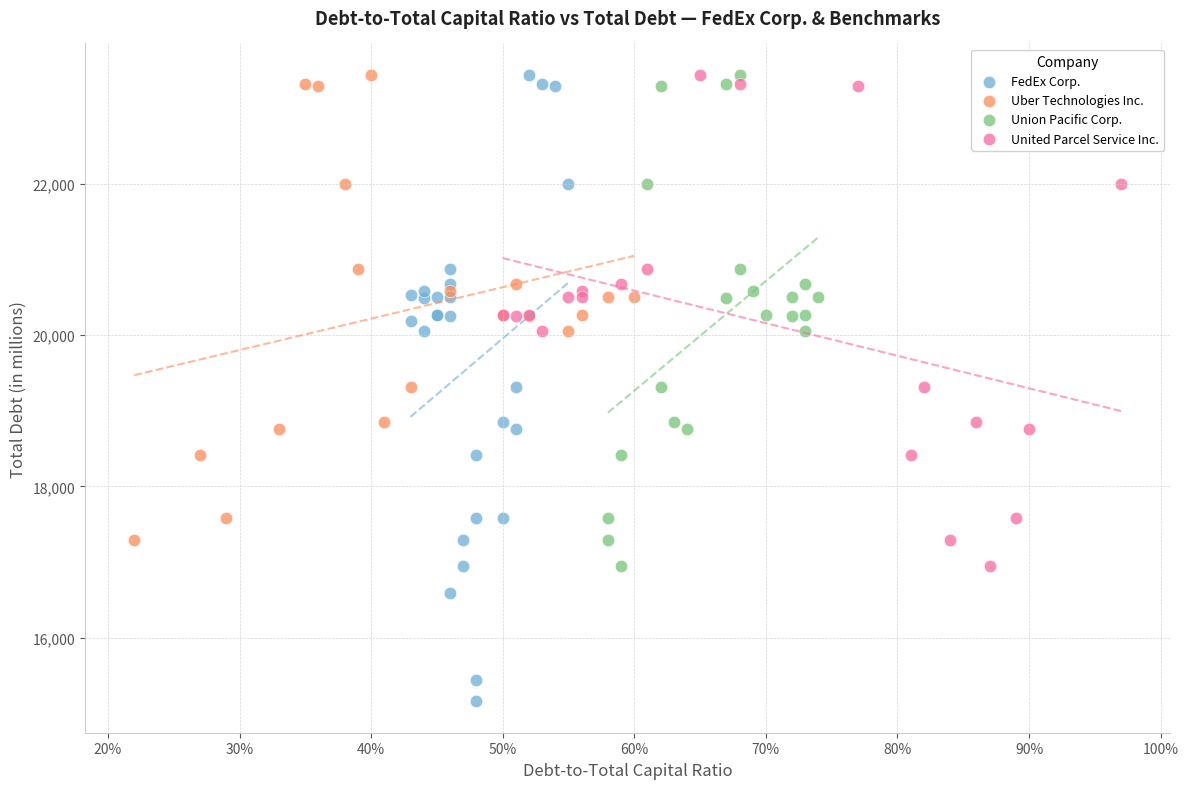

What are all the series names shown in the legend?

FedEx Corp., Uber Technologies Inc., Union Pacific Corp., United Parcel Service Inc.